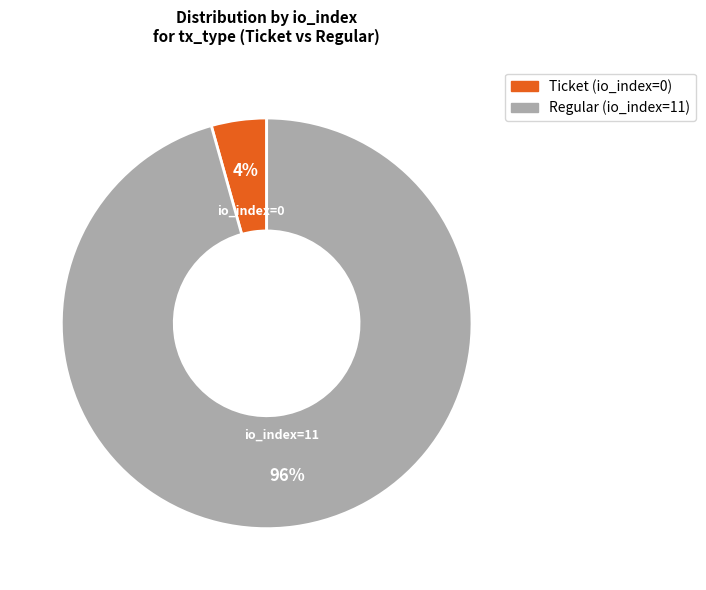

Rank the categories by value from highest to lowest.

Regular (io_index=11), Ticket (io_index=0)